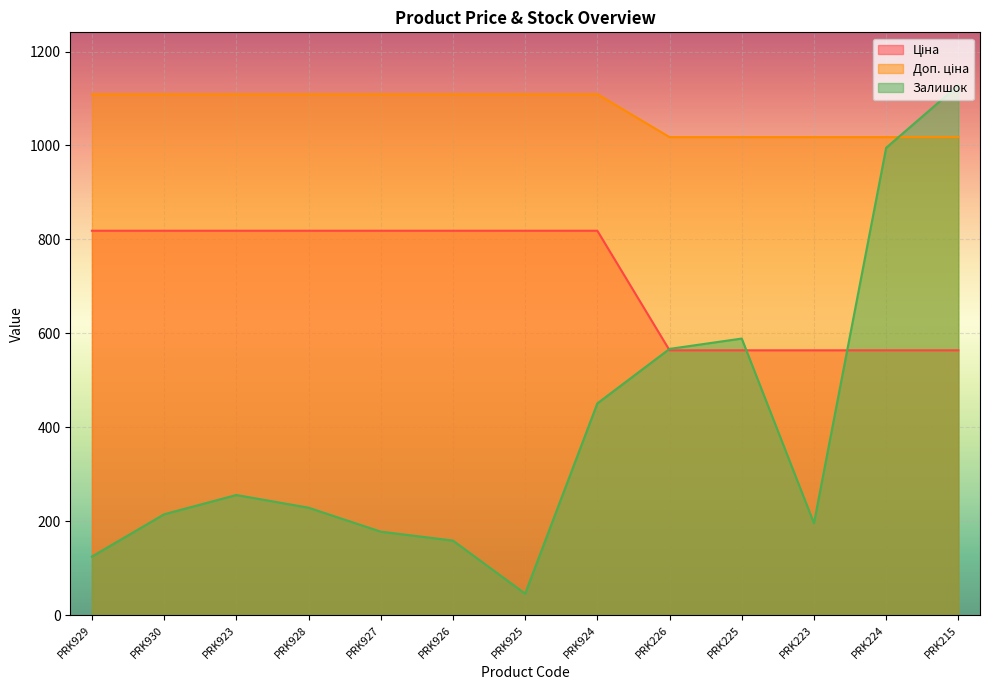

Reading left to right, transcribe all the data shown in this chart.

Ціна: PRK929=818.5	PRK930=818.5	PRK923=818.5	PRK928=818.5	PRK927=818.5	PRK926=818.5	PRK925=818.5	PRK924=818.5	PRK226=564.0	PRK225=564.0	PRK223=564.0	PRK224=564.0	PRK215=564.0
Доп. ціна: PRK929=1109.2	PRK930=1109.2	PRK923=1109.2	PRK928=1109.2	PRK927=1109.2	PRK926=1109.2	PRK925=1109.2	PRK924=1109.2	PRK226=1017.8	PRK225=1017.8	PRK223=1017.8	PRK224=1017.8	PRK215=1017.8
Залишок: PRK929=125.0	PRK930=215.0	PRK923=256.0	PRK928=229.0	PRK927=178.0	PRK926=159.0	PRK925=46.0	PRK924=451.0	PRK226=567.0	PRK225=589.0	PRK223=196.0	PRK224=995.0	PRK215=1128.0